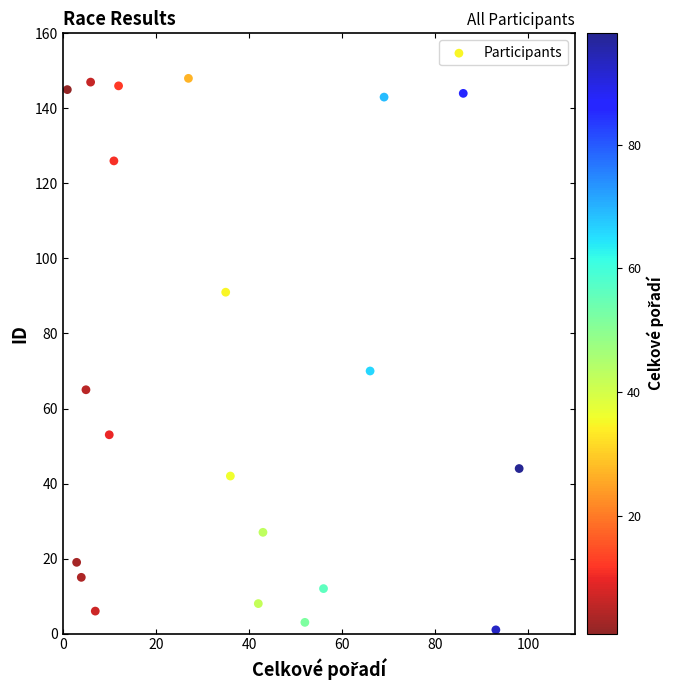

What is the range of Y values (max minus min)?

147